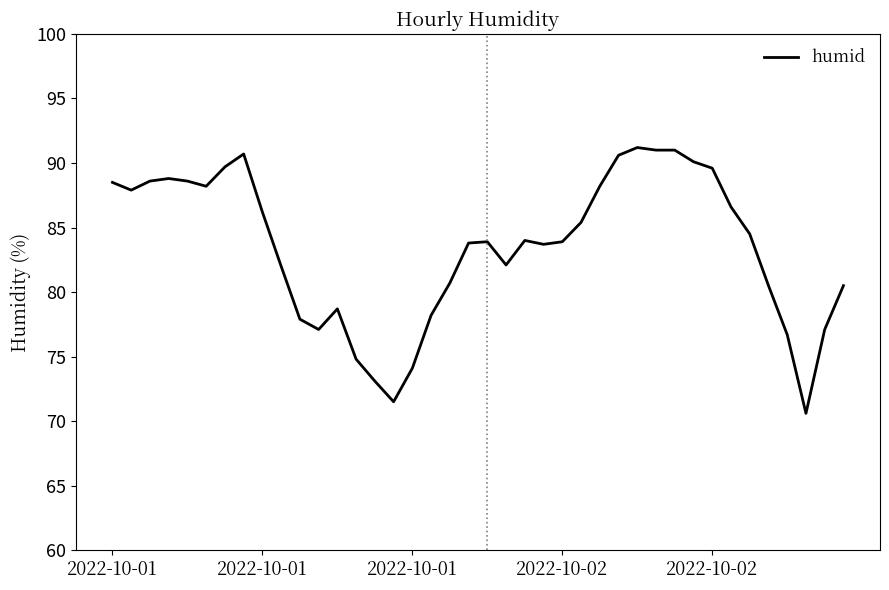

What is the minimum value shown in the chart?

70.6